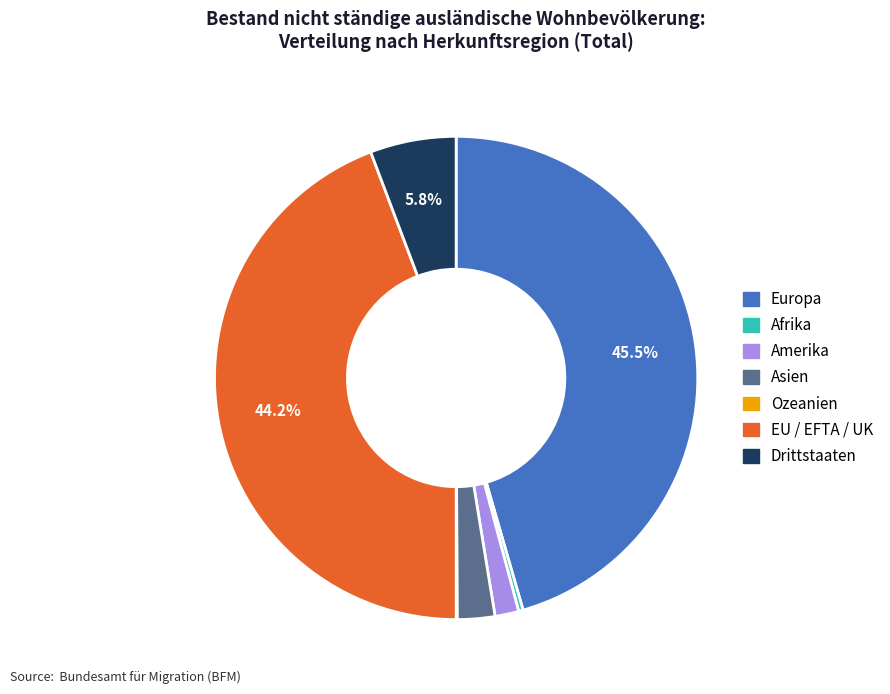

What portion of the pie excludes Europa?

54.5%